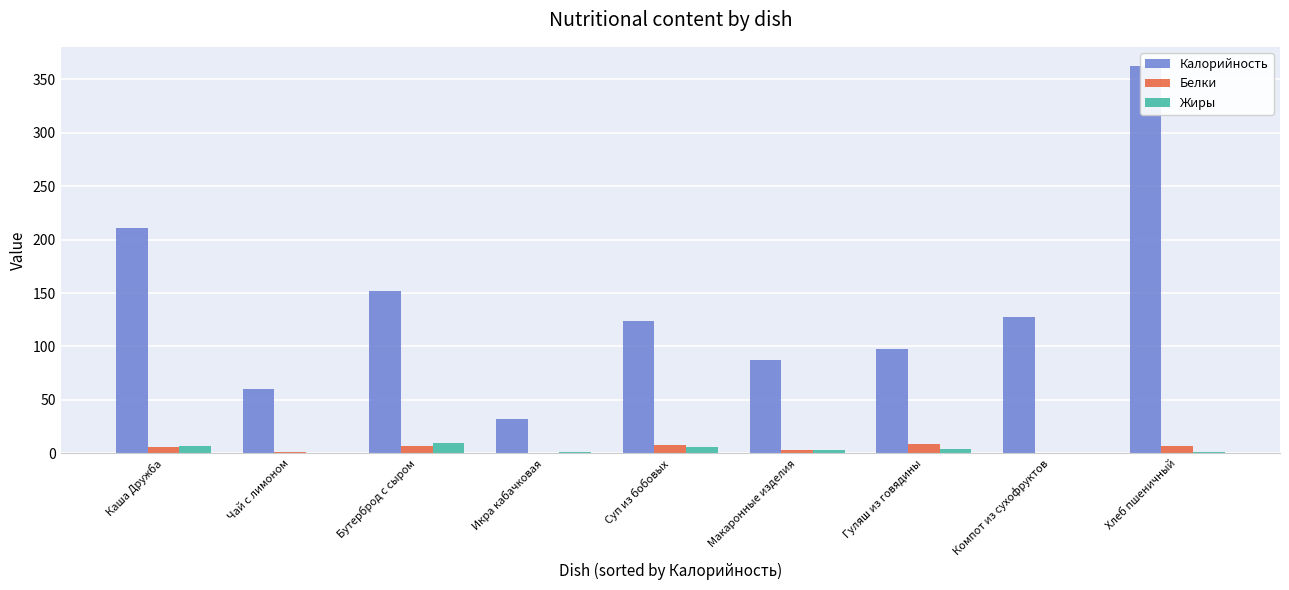

What position from the left is Суп из бобовых?

5